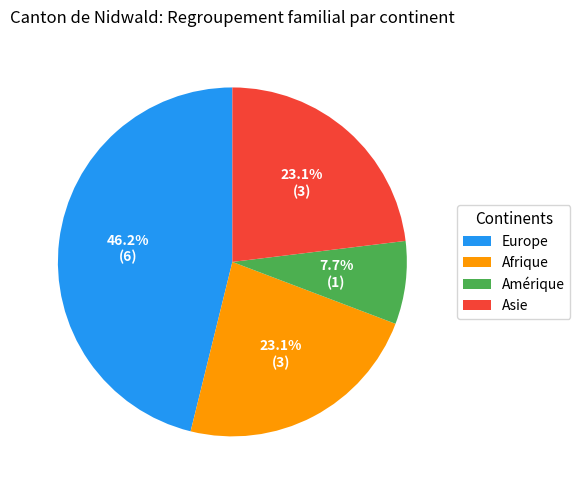

Is it true that Asie is 23% of the pie?

True